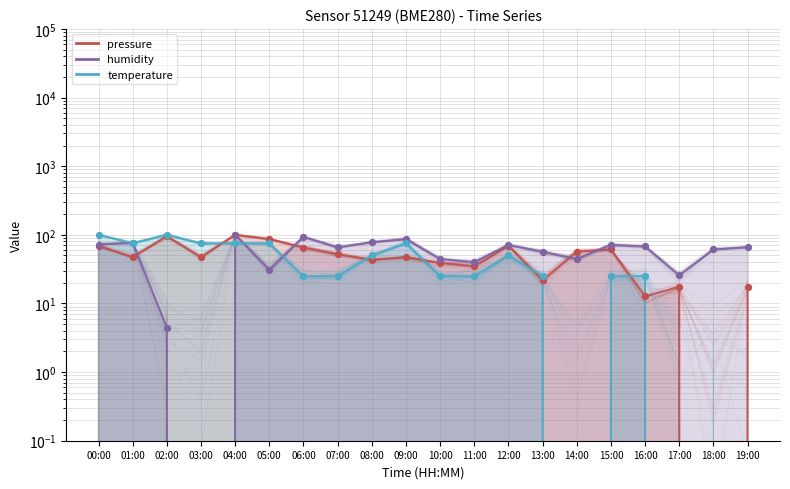

Is the value of temperature at 15:00 greater than the value of pressure at 14:00?

No